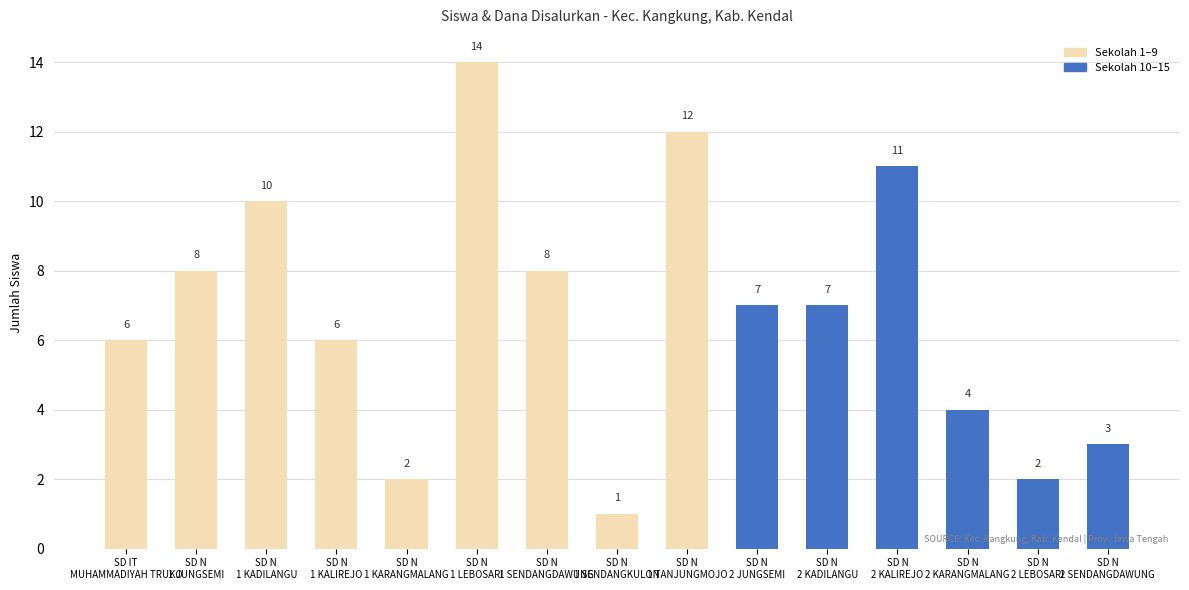

What value does the data have at SD N
2 LEBOSARI?

2